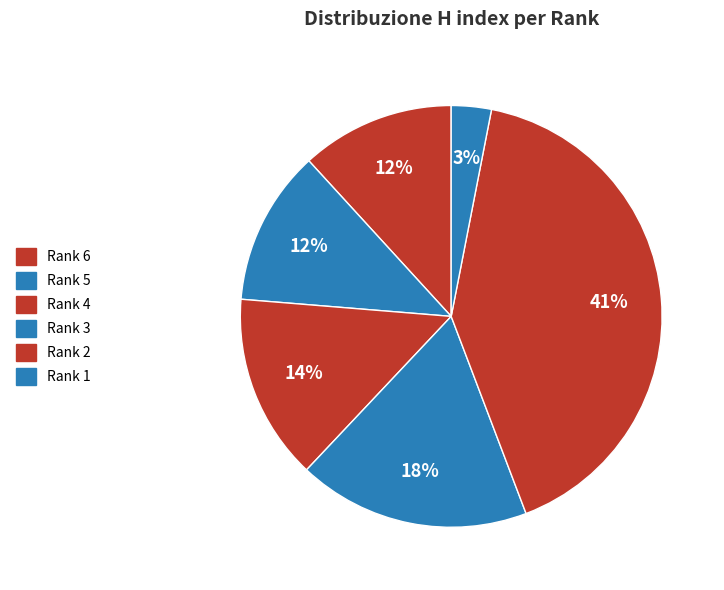

To the nearest percent, what is the difference between the Rank 4 and Rank 6 slice percentages?

2%